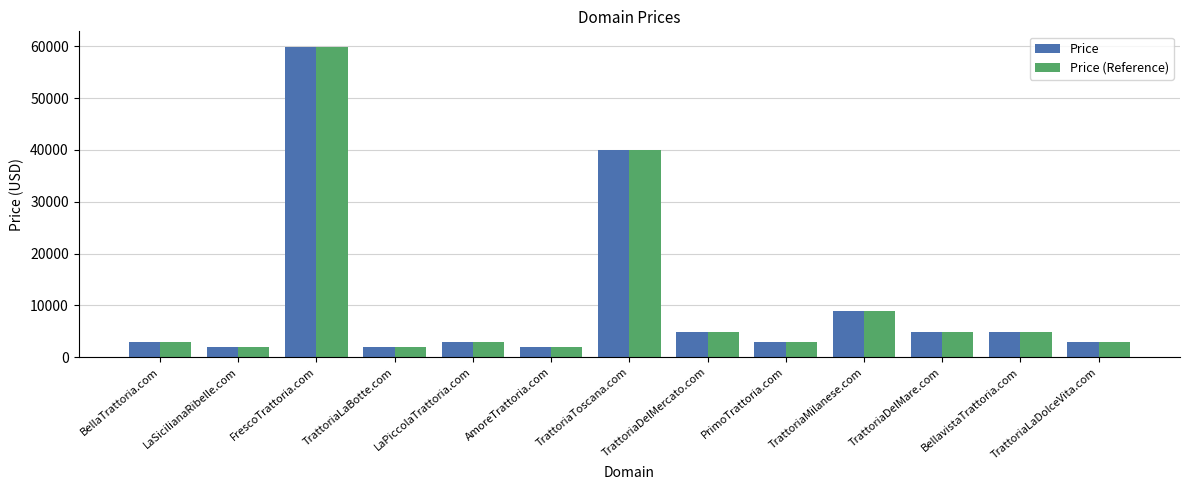

True or false: Price has a value of 4888 at BellavistaTrattoria.com.

True